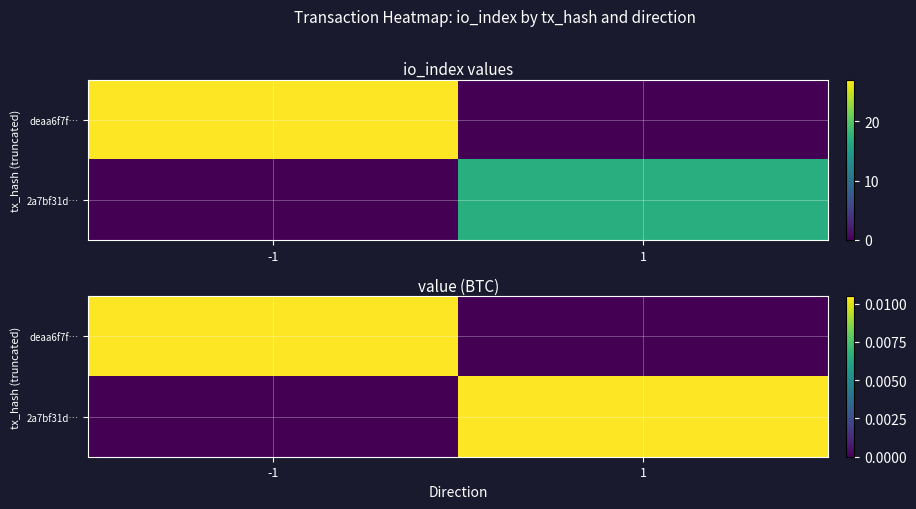

At -1, list the series in order from largest to smallest.

deaa6f7f…, 2a7bf31d…